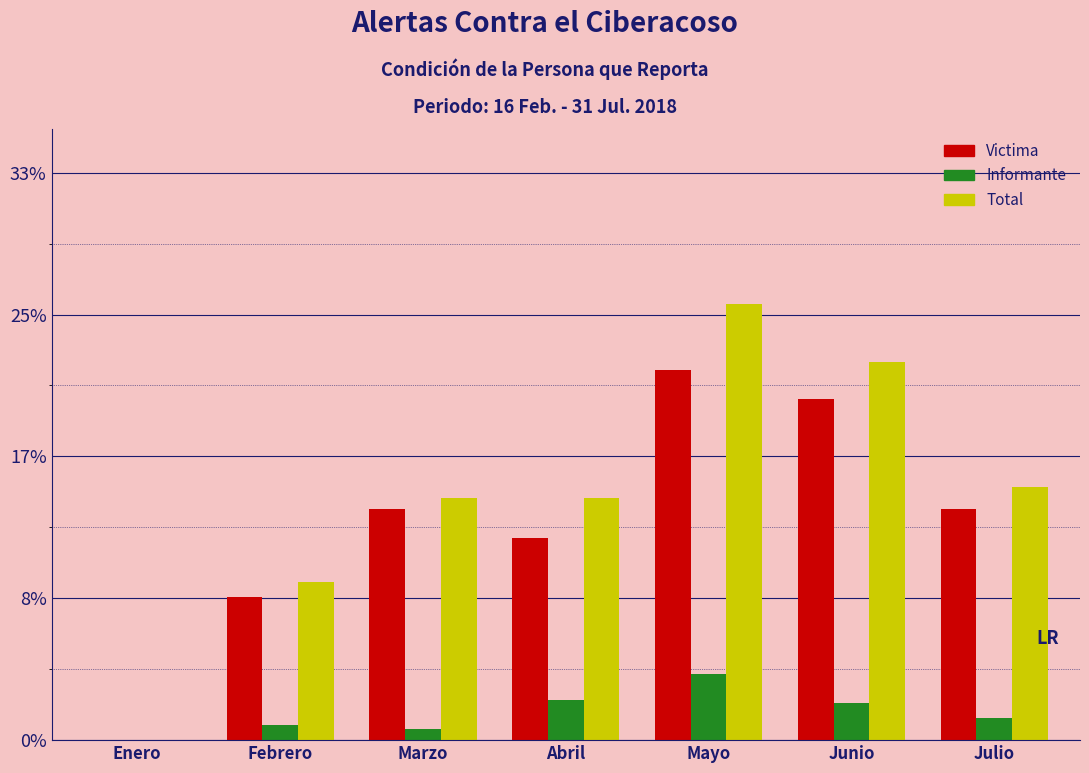

Are the bars horizontal?

No